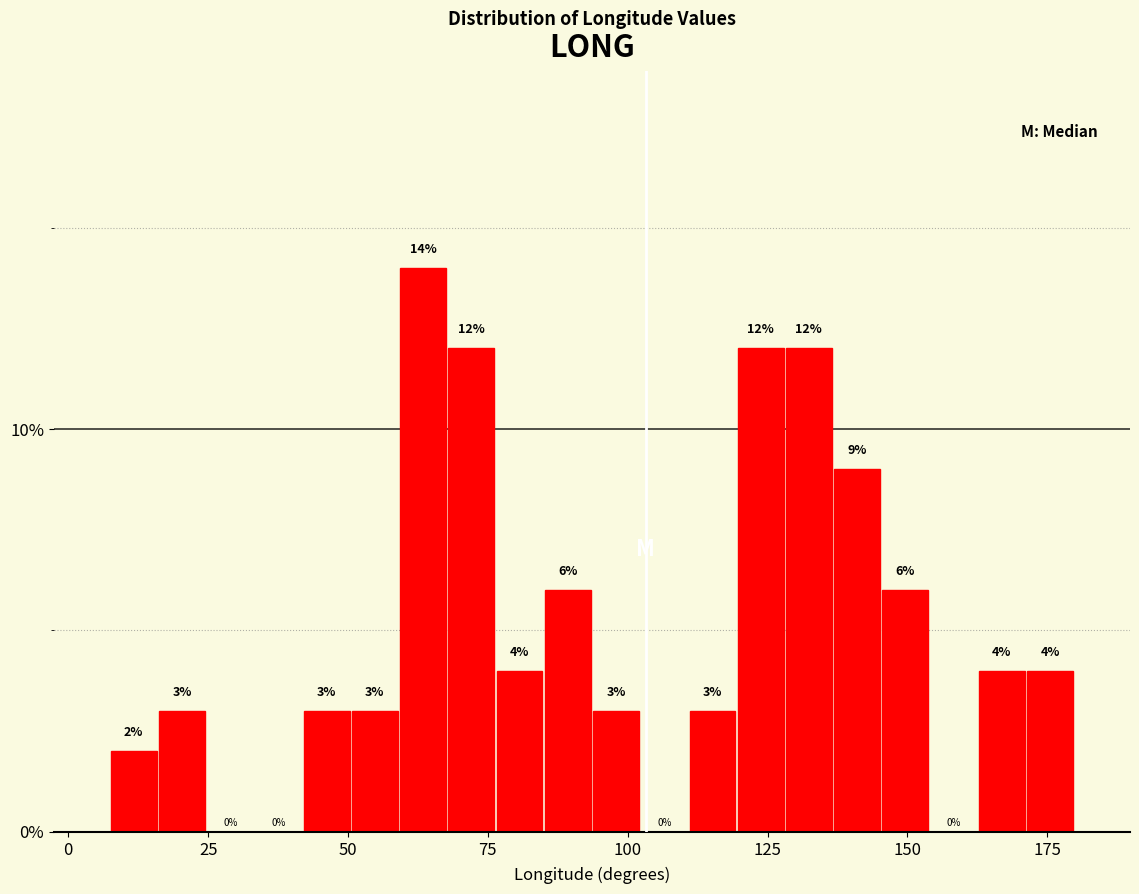

Read against the x-axis, roughly where is the centre of the tallest bar?

65